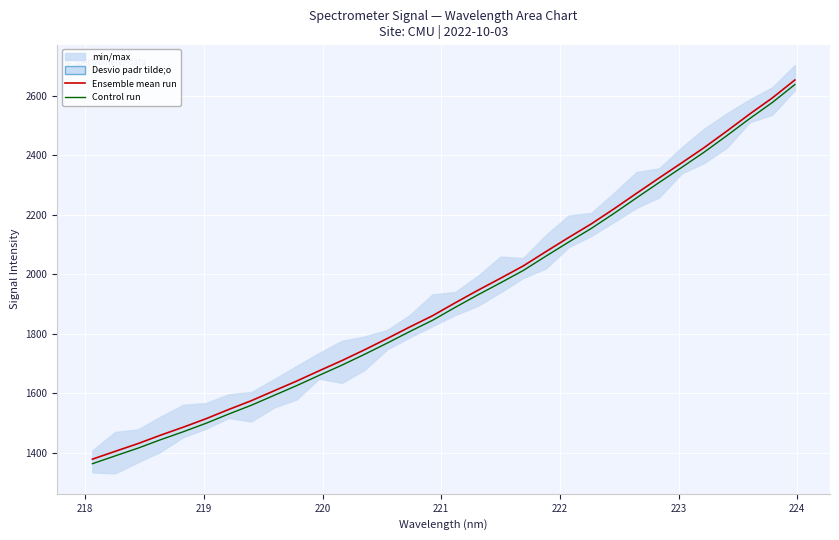

What is the average value of the Control run series?

1914.1